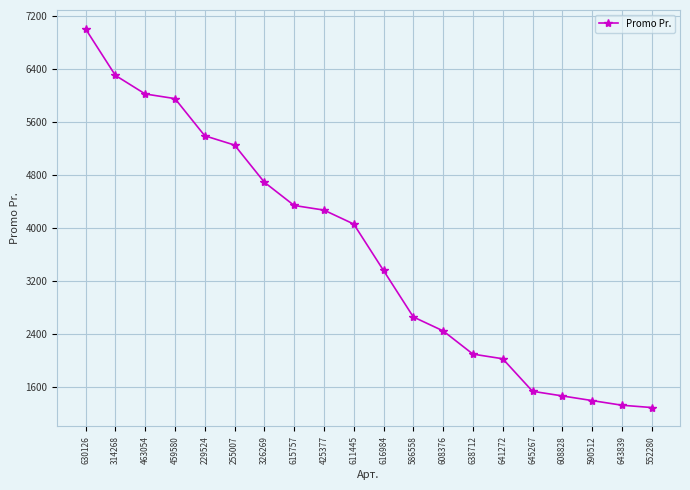

What is the label of the 14th point from the right?

326269